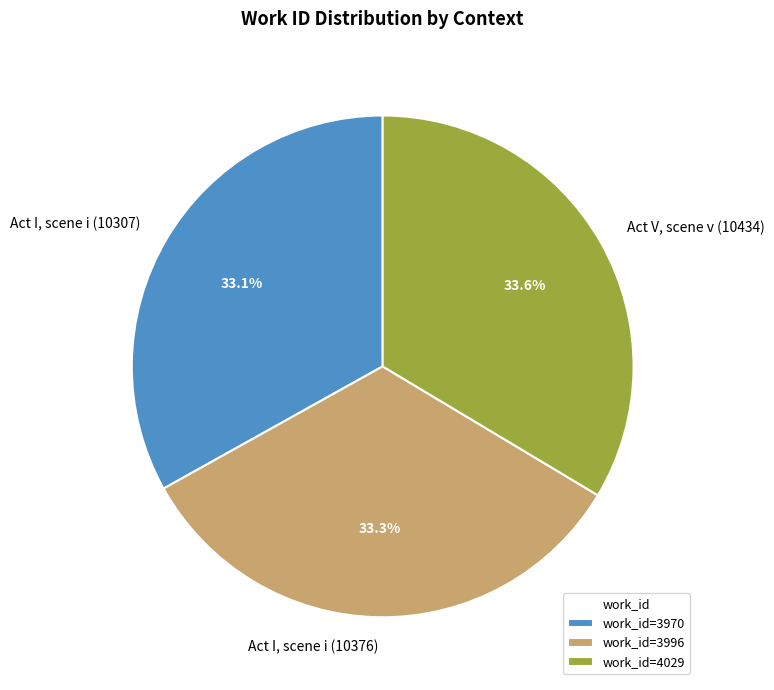

Is there any slice that represents more than half of the pie?

No